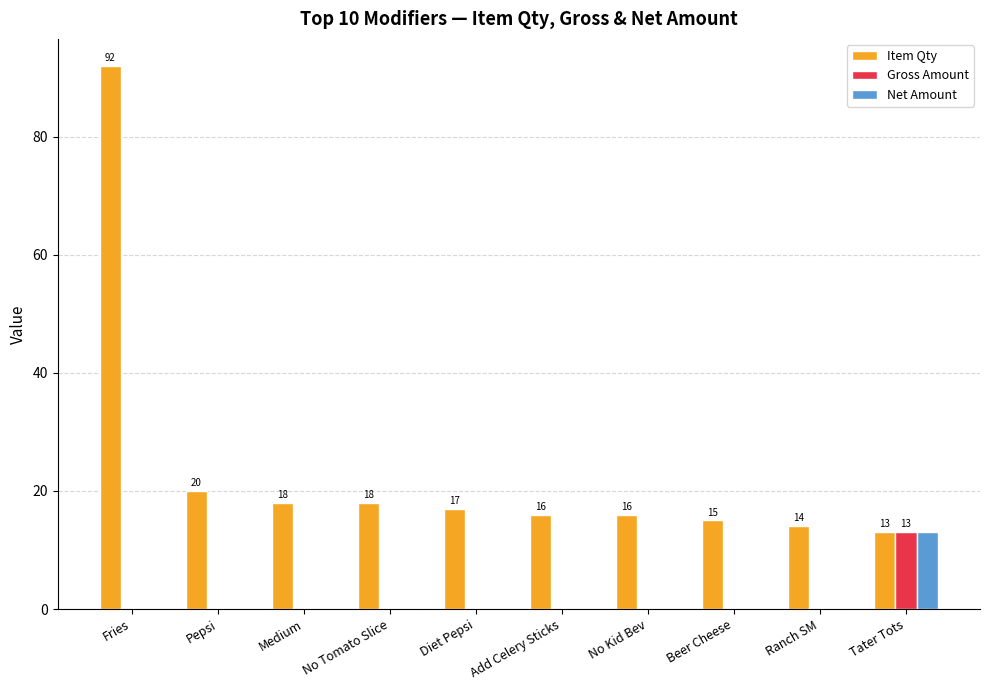

The Net Amount series shows 4 at Pepsi. True or false?

False